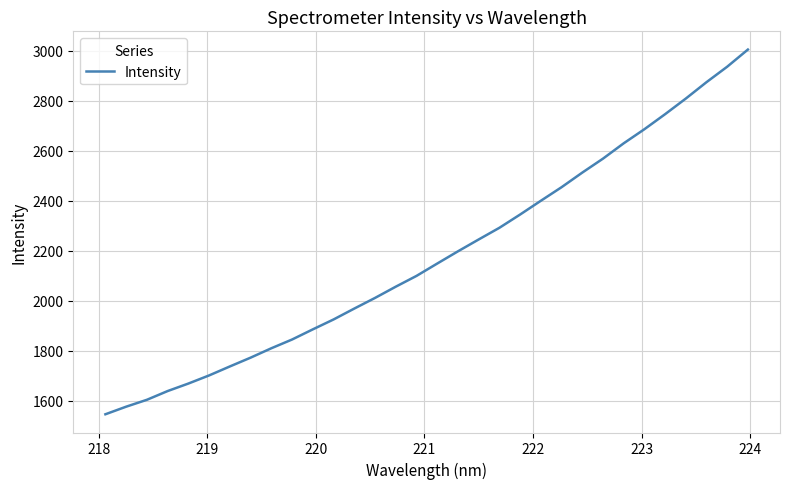

What is the sum of all values?

69684.8